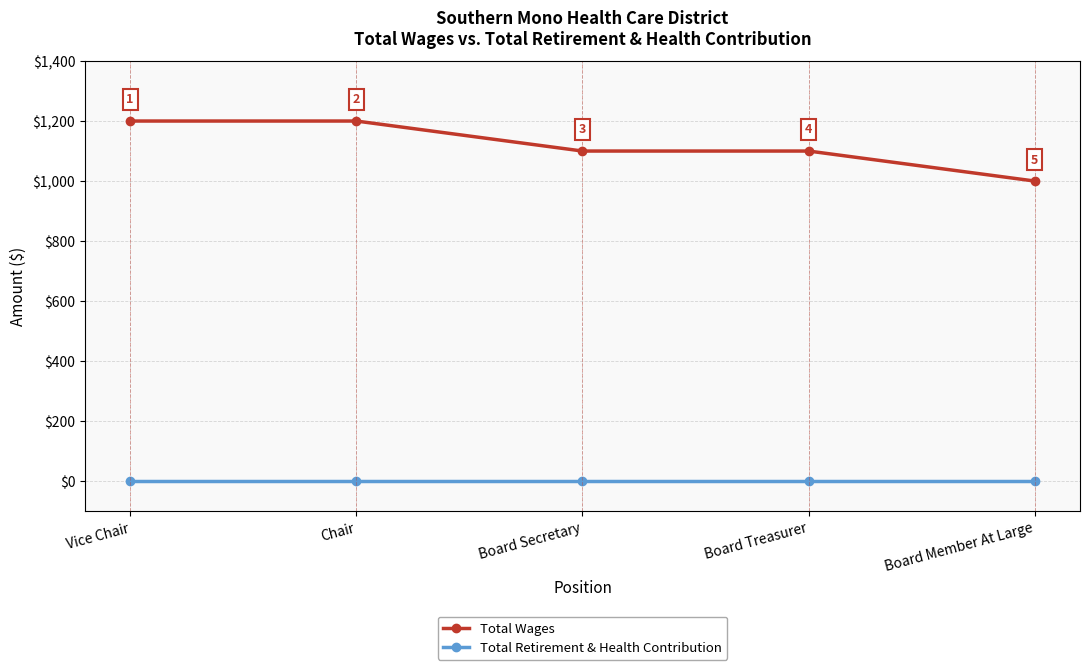

What is the label of the 3rd point from the left?

Board Secretary